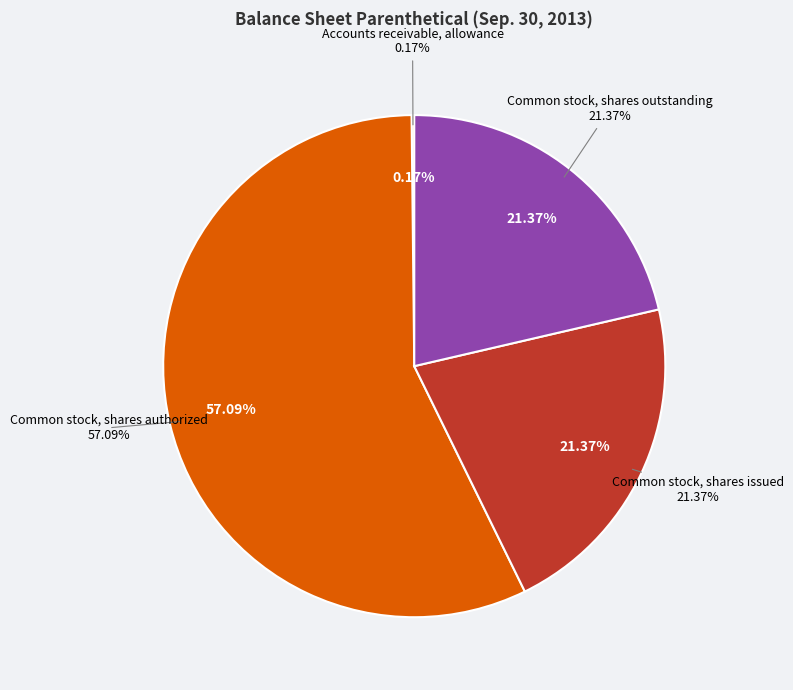

To the nearest percent, what percentage of the pie is Common stock, shares authorized?

57%